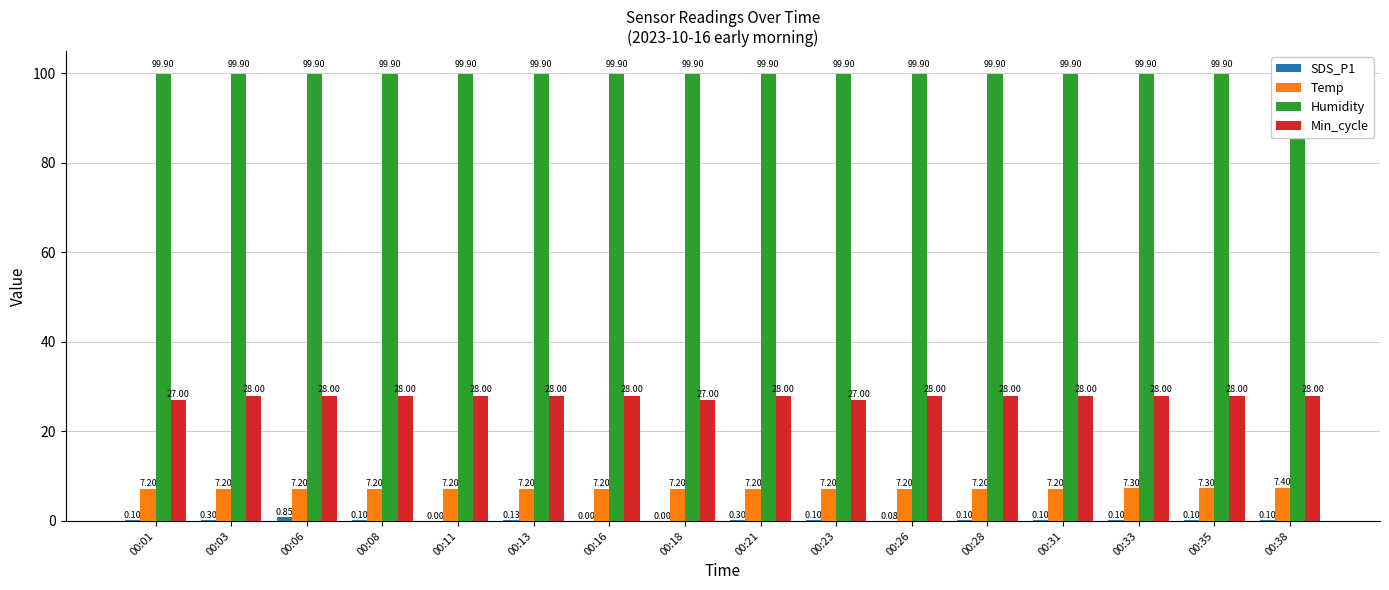

What is the difference between the second highest and second lowest values in the SDS_P1 series?

0.3